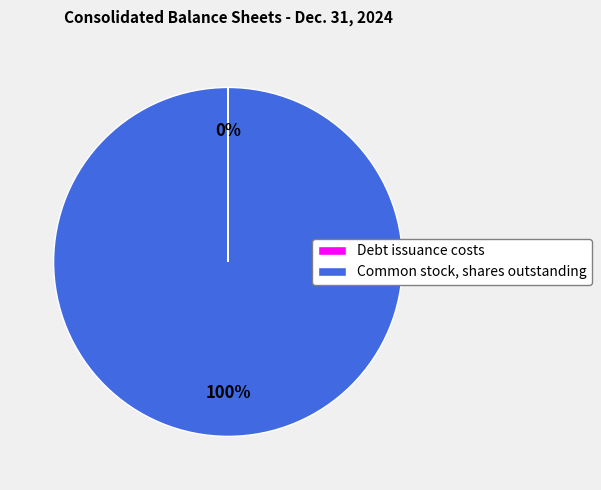

Is there any slice that represents more than half of the pie?

Yes